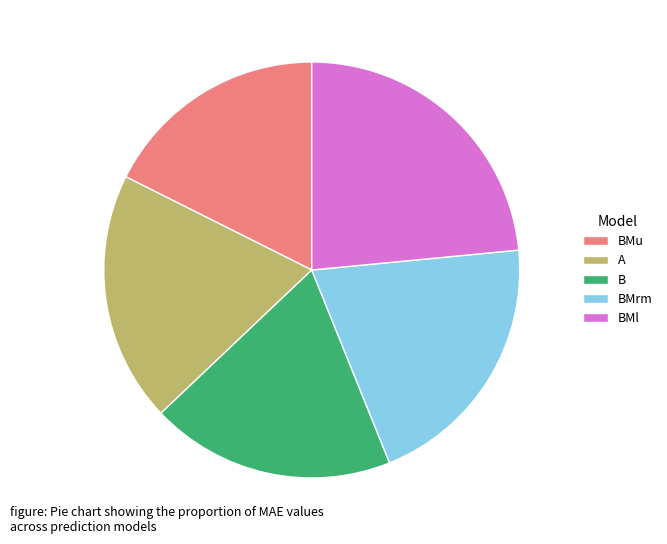

Which category has the smallest portion of the pie?

BMu